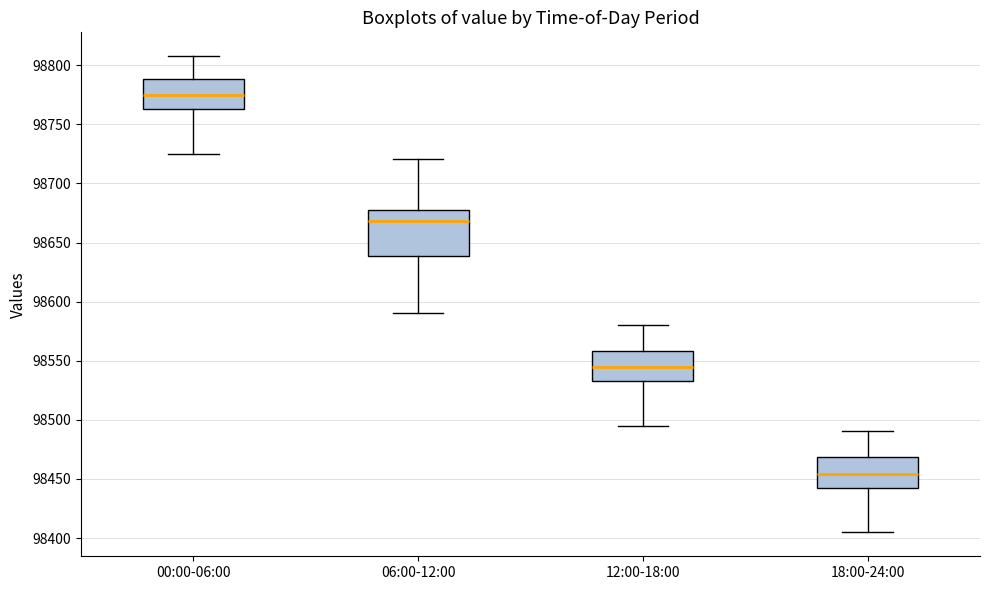

Comparing the boxes themselves (not the whiskers), which one is the tallest?

06:00-12:00